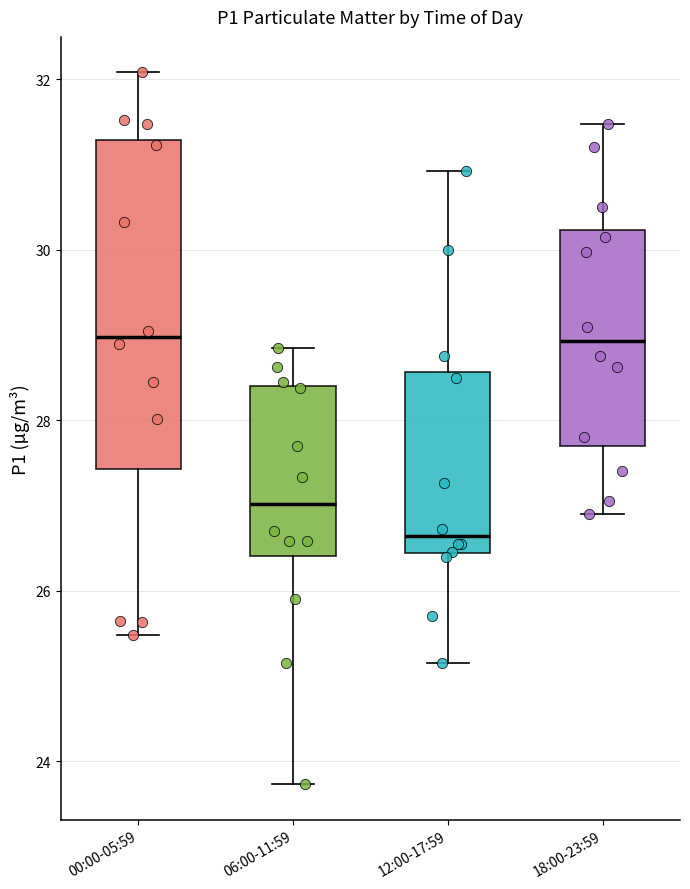

Where is the upper edge of the box for 18:00-23:59 on the y-axis? The values are not printed on the chart, so give them approximately, as read against the axis.

30.2